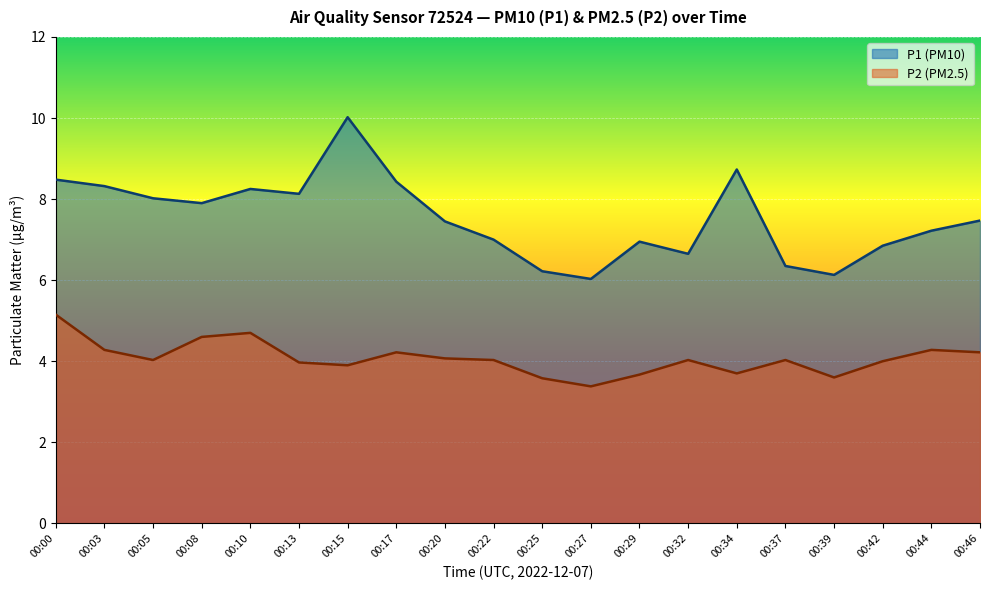

Where is the first local maximum for P1?

00:10